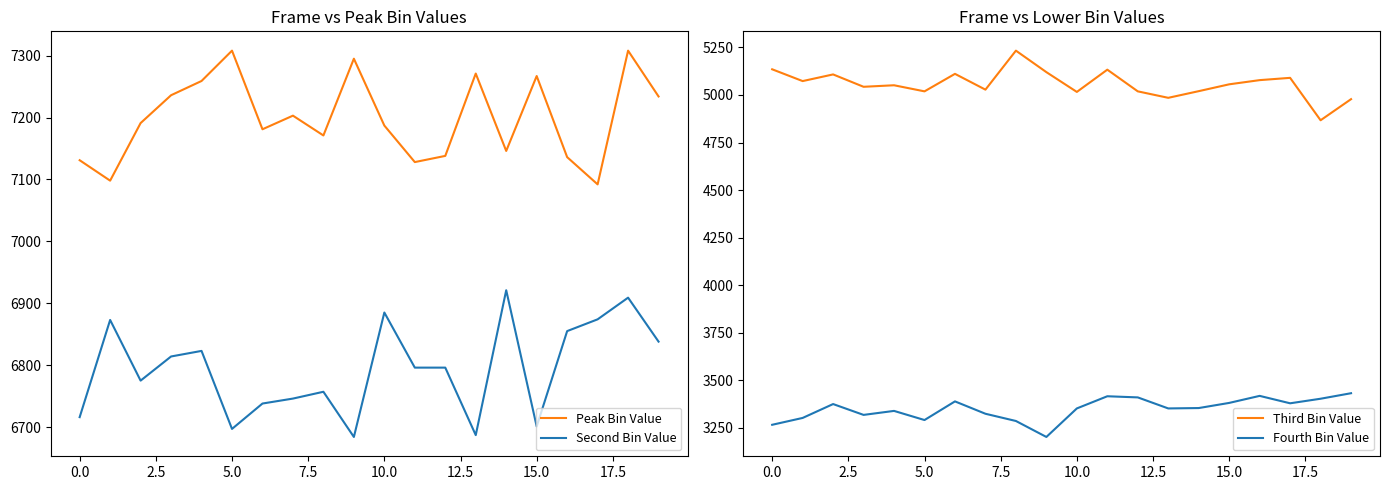

True or false: Peak Bin Value and Fourth Bin Value cross at least once.

False